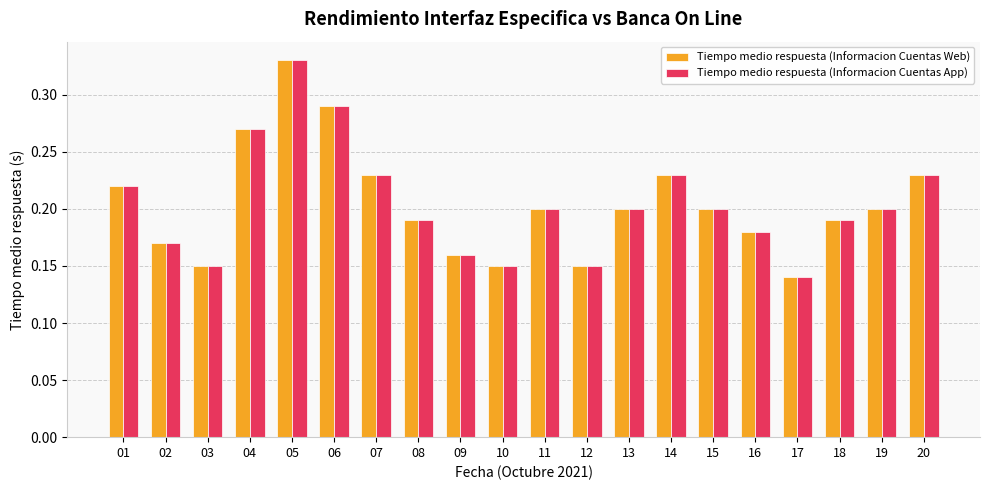

True or false: Tiempo medio respuesta (Informacion Cuentas Web) has a value of 0.2 at 08.

True